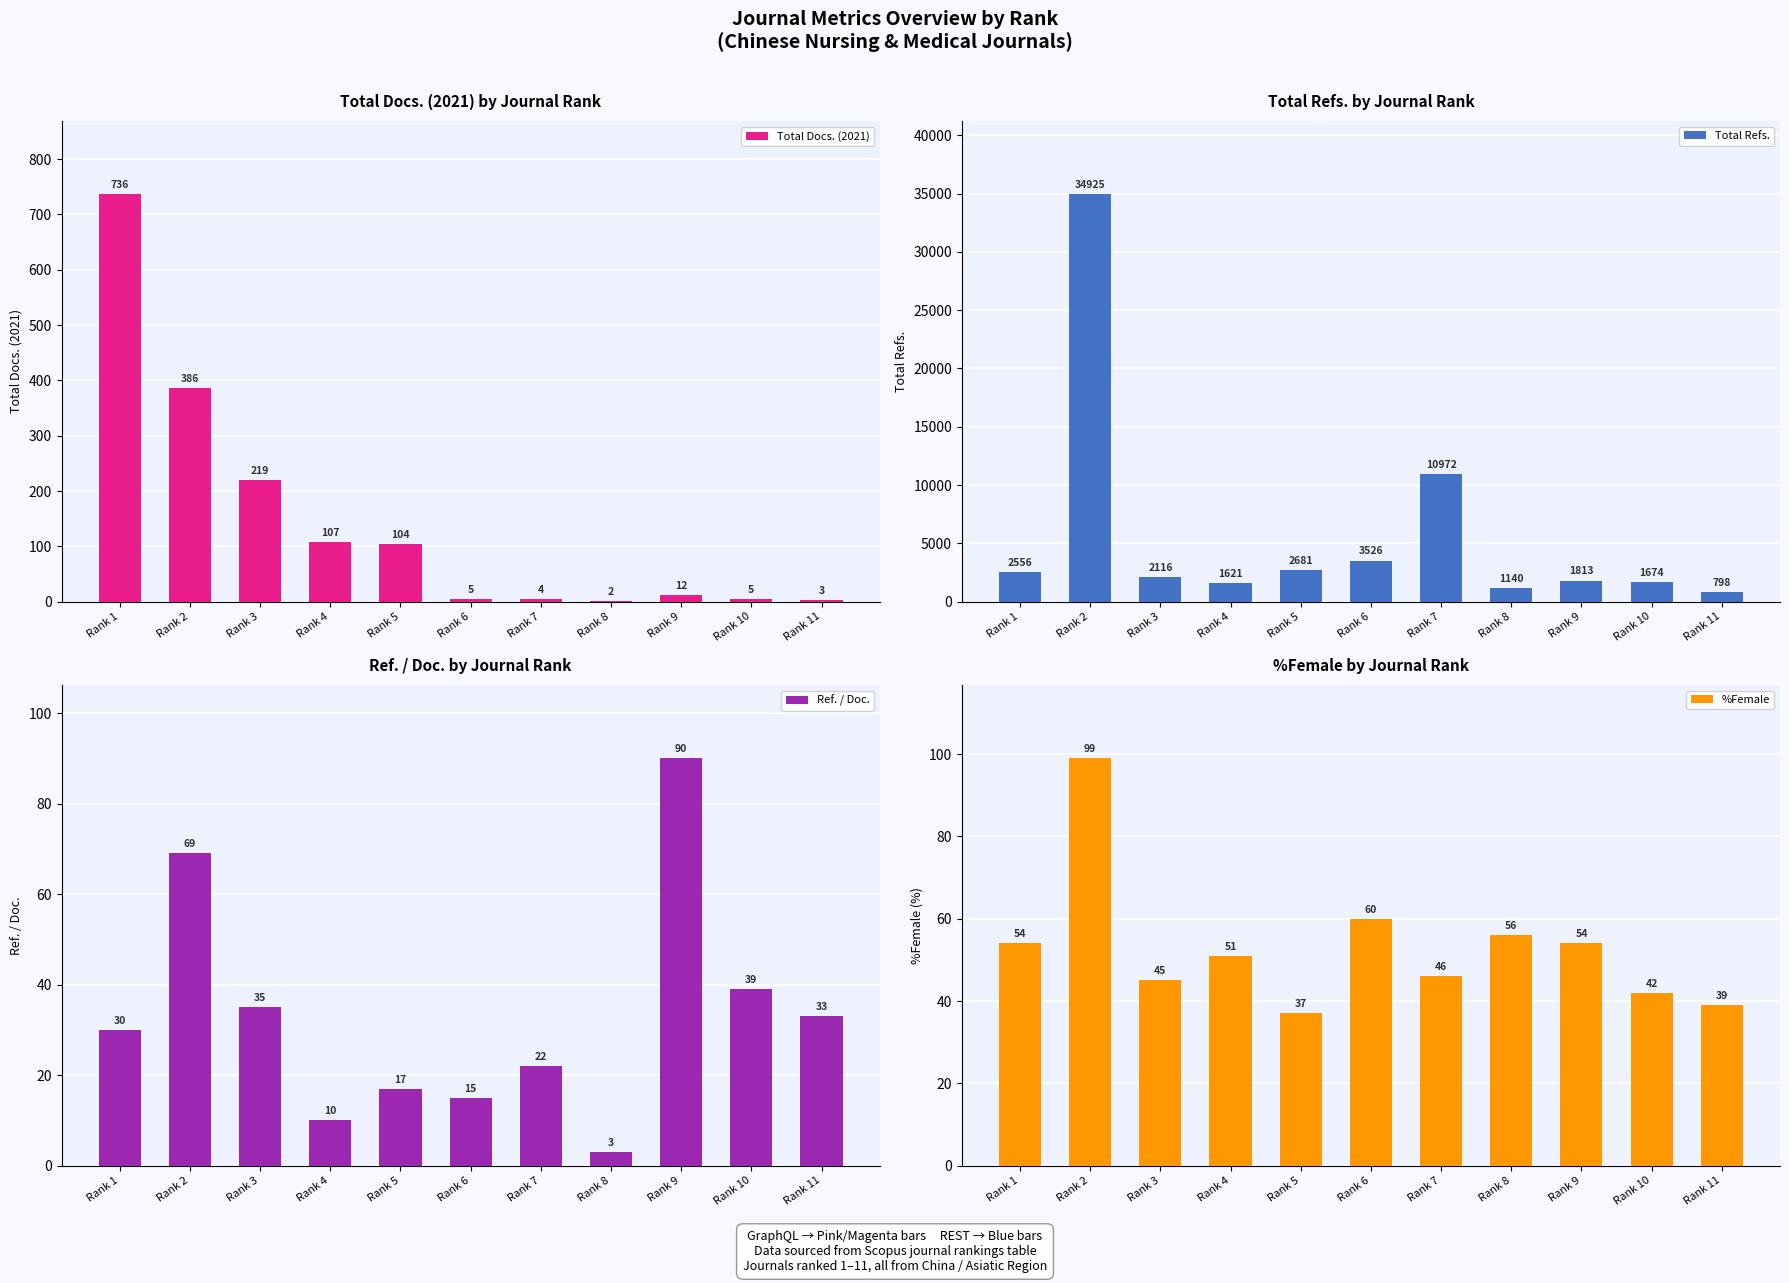

How many bars are there in total?

44